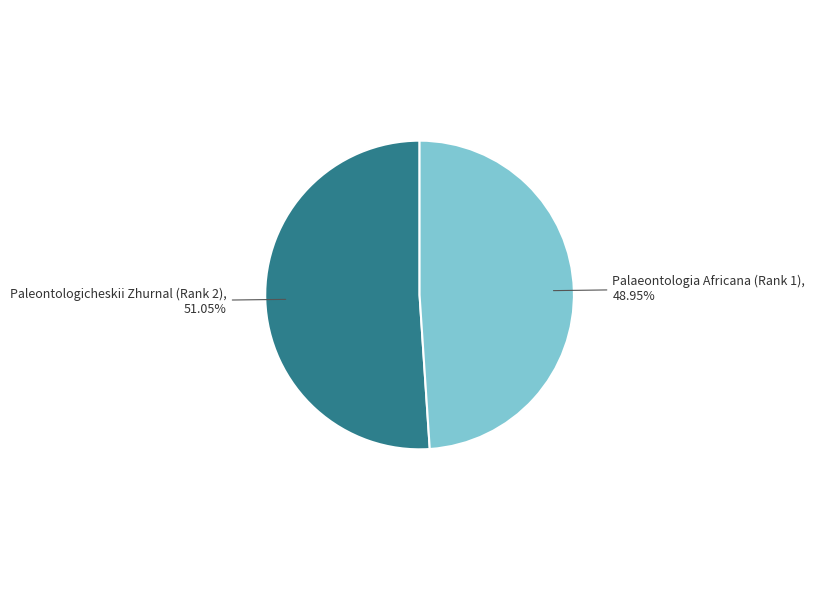

Count the number of slices in the pie.

2